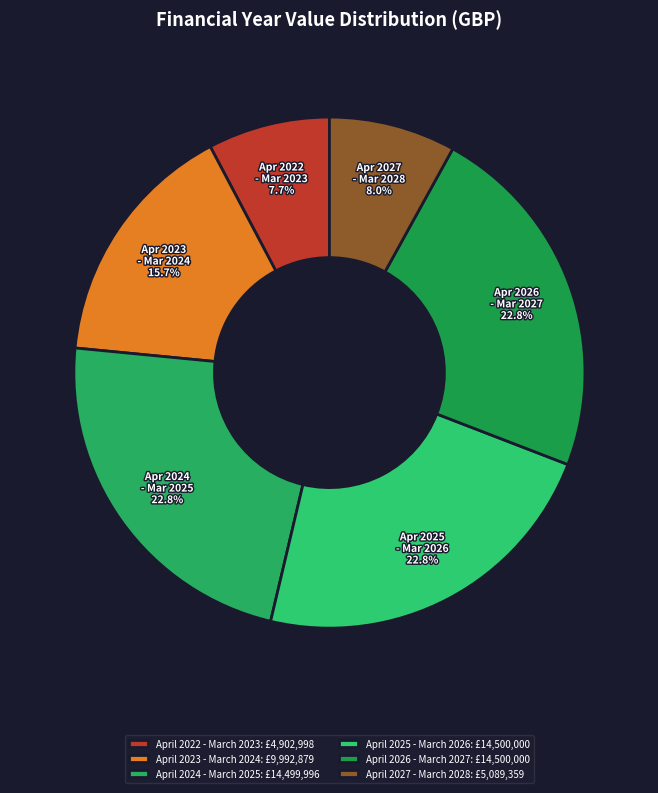

Which category has the smallest portion of the pie?

April 2022 - March 2023